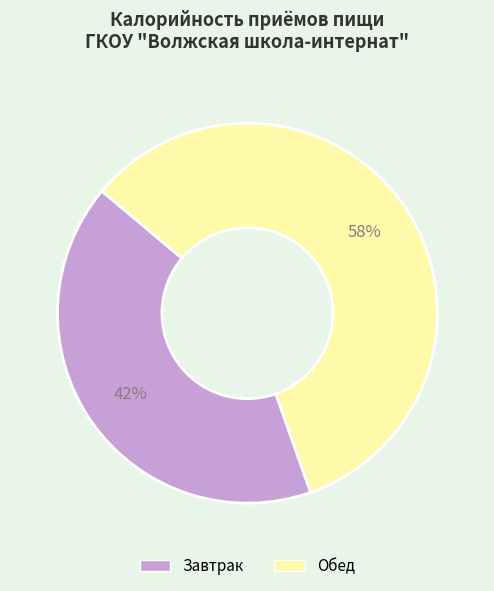

Combined, do Обед and Завтрак account for over 50%?

Yes